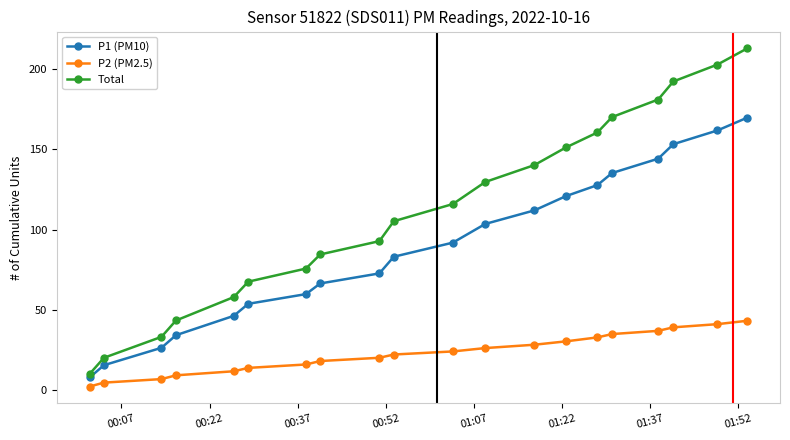

Which series has the largest range (max minus min)?

Total